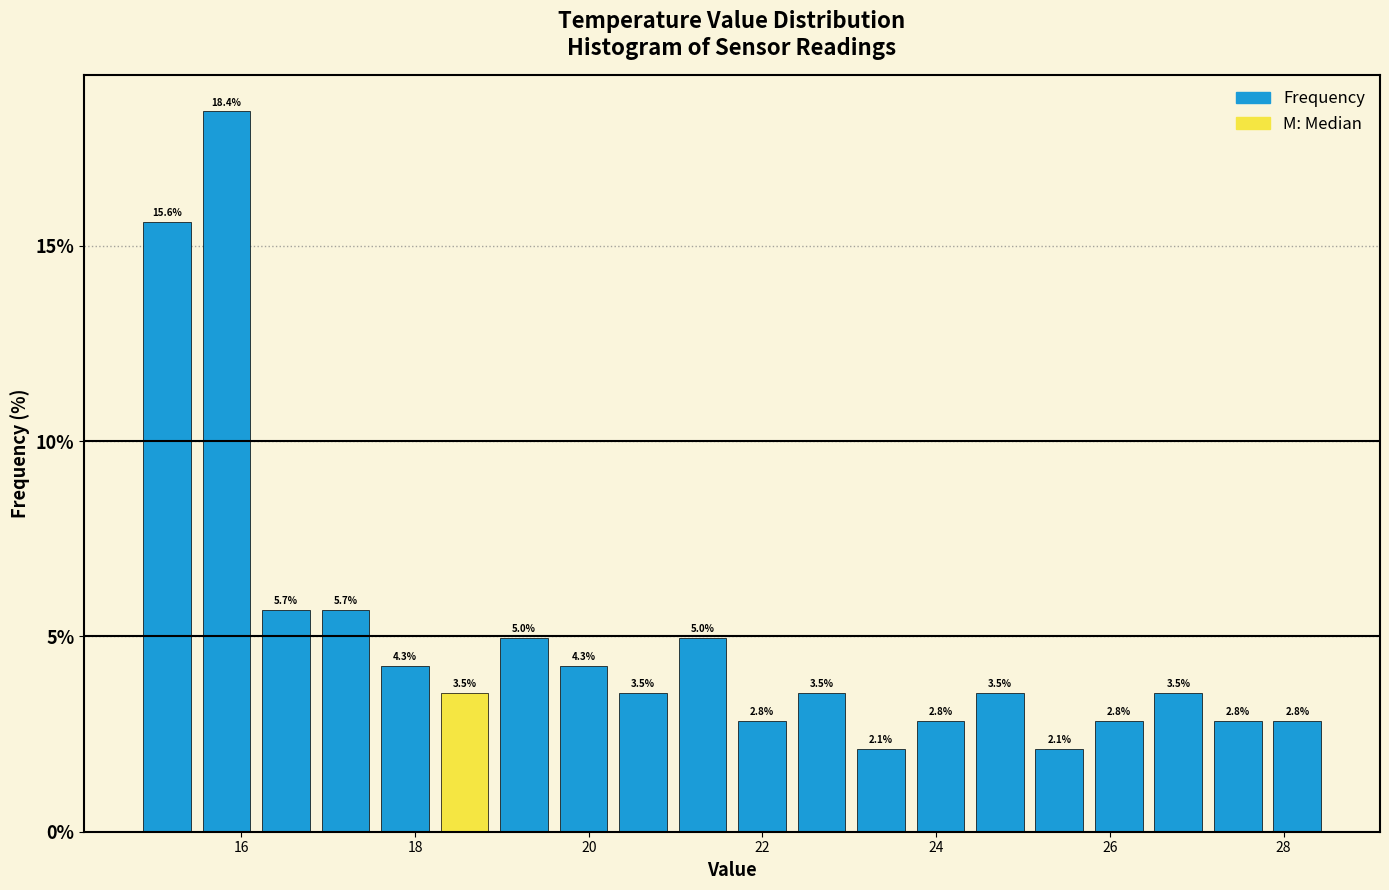

Read against the x-axis, roughly where is the centre of the tallest bar?

15.8